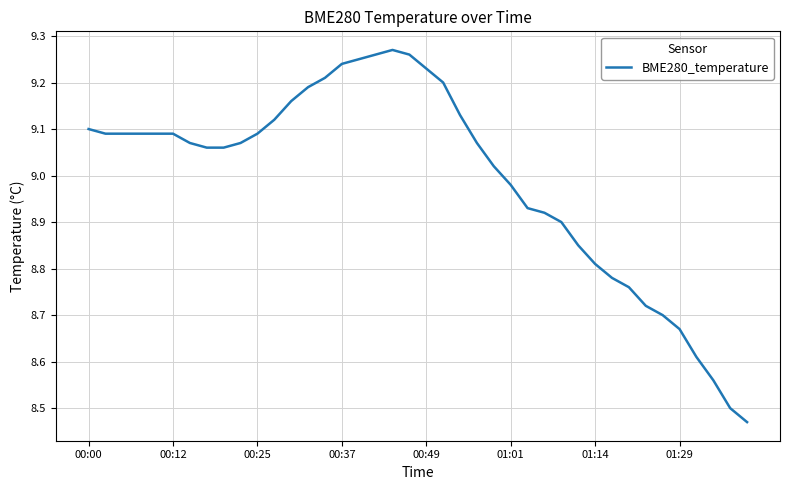

What is the difference between the maximum and minimum values?

0.8